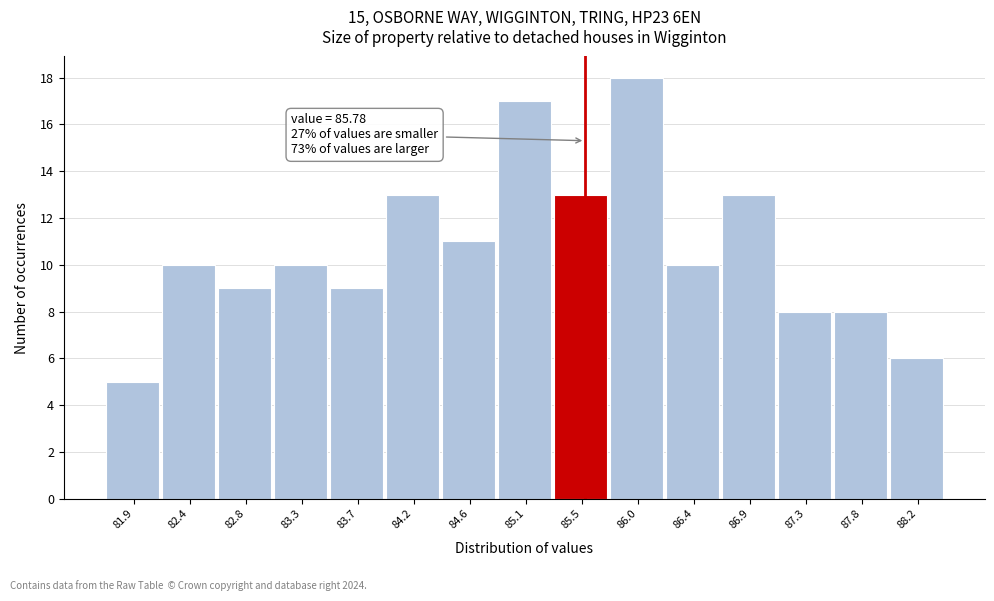

Reading left to right, transcribe all the data shown in this chart.

5	10	9	10	9	13	11	17	13	18	10	13	8	8	6